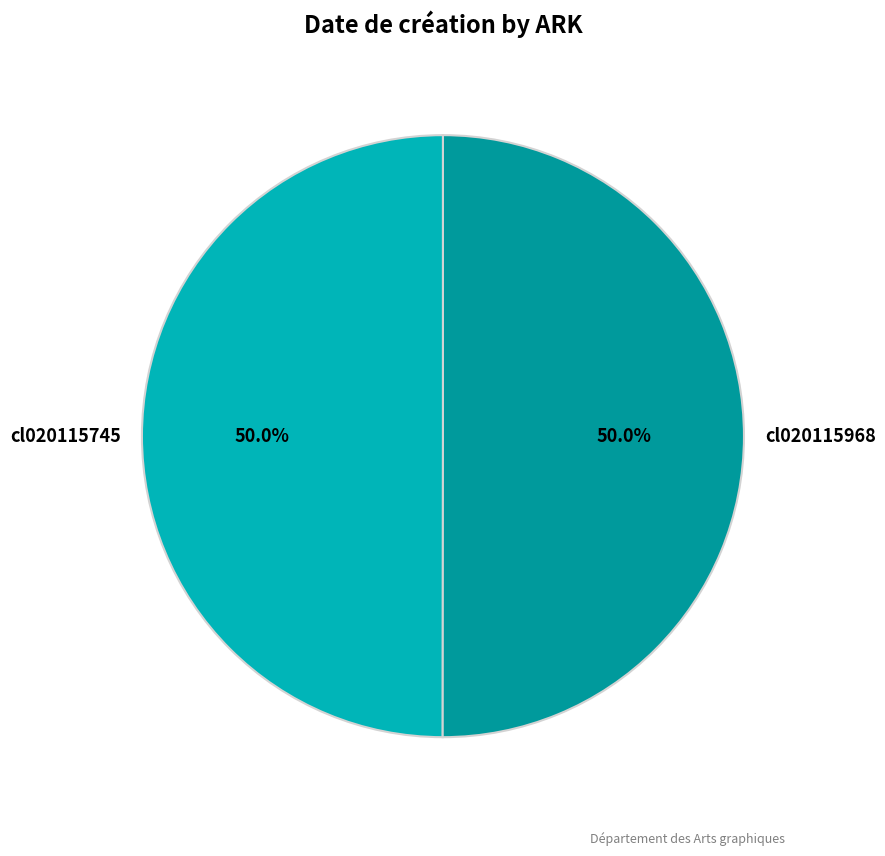

To the nearest percent, what portion does cl020115745 represent?

50%